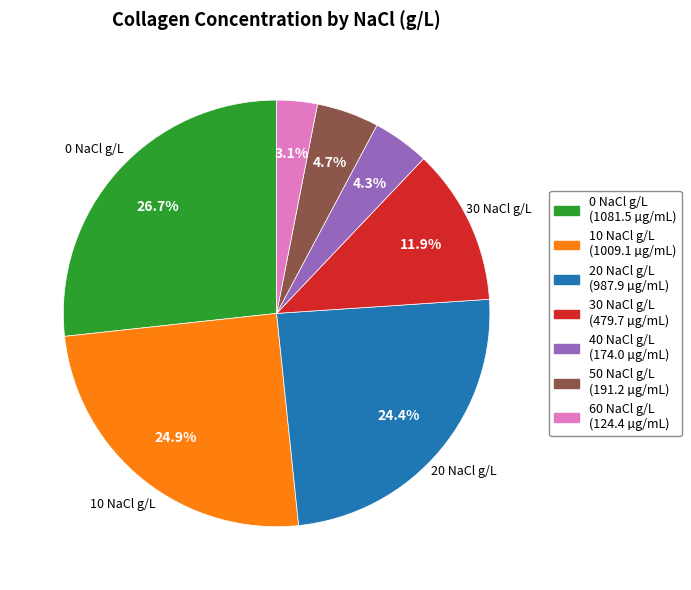

Is there a majority slice in this chart?

No